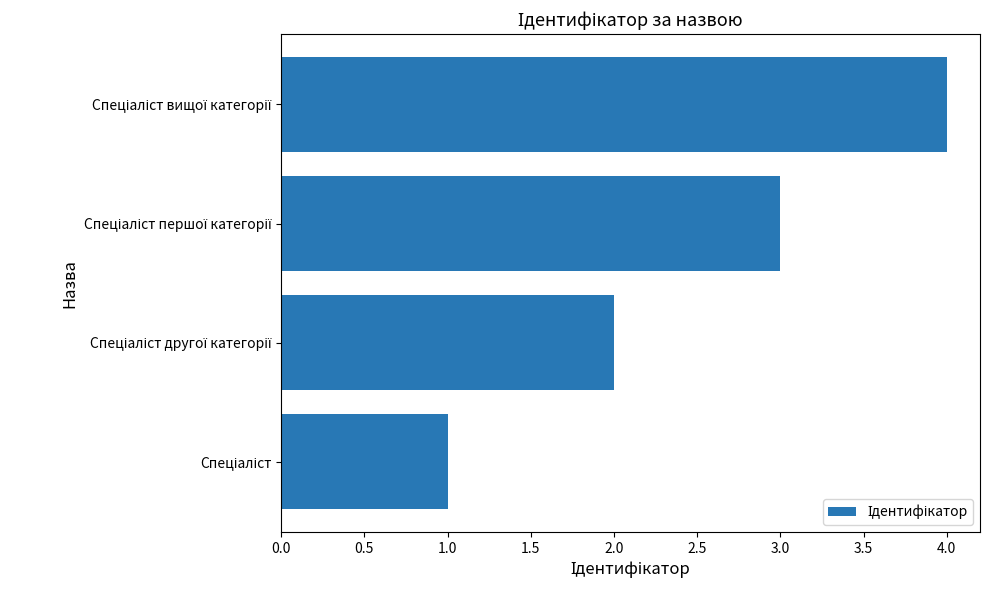

What is the difference between the maximum and minimum values?

3